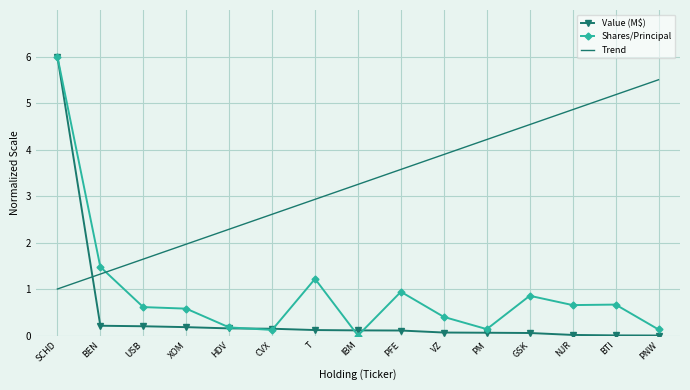

Rank the series by their average value, from highest to lowest.

Trend, Shares/Principal, Value (M$)